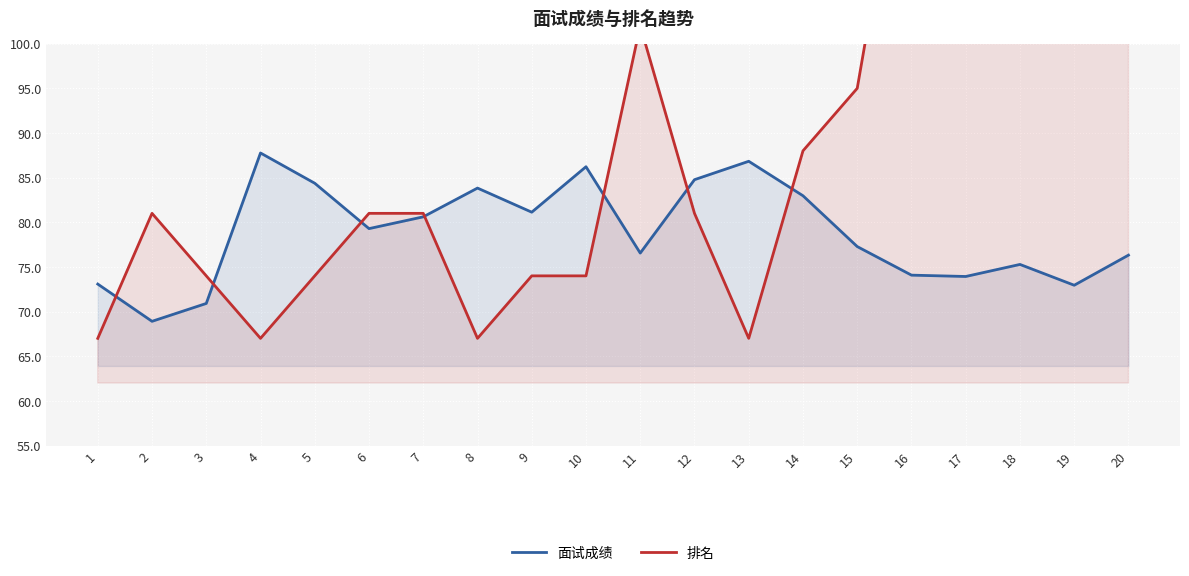

The value of 面试成绩 at 6 is 79.3. True or false?

True